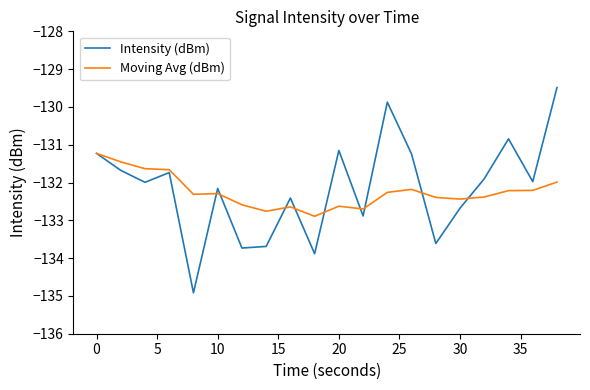

What is the greatest value displayed?

-129.5